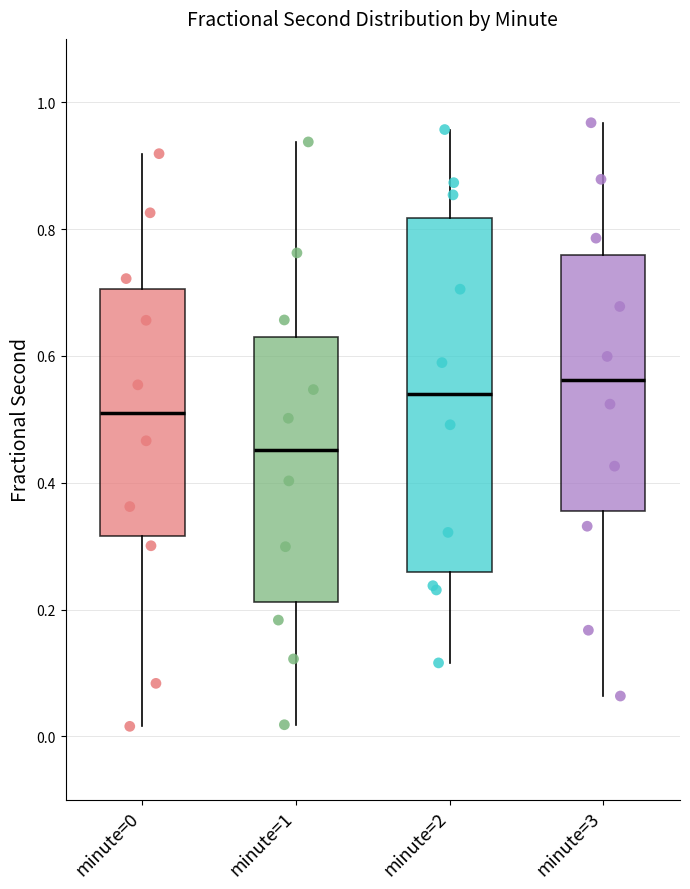

Which box is the tallest, from its lower edge to its upper edge?

minute=2